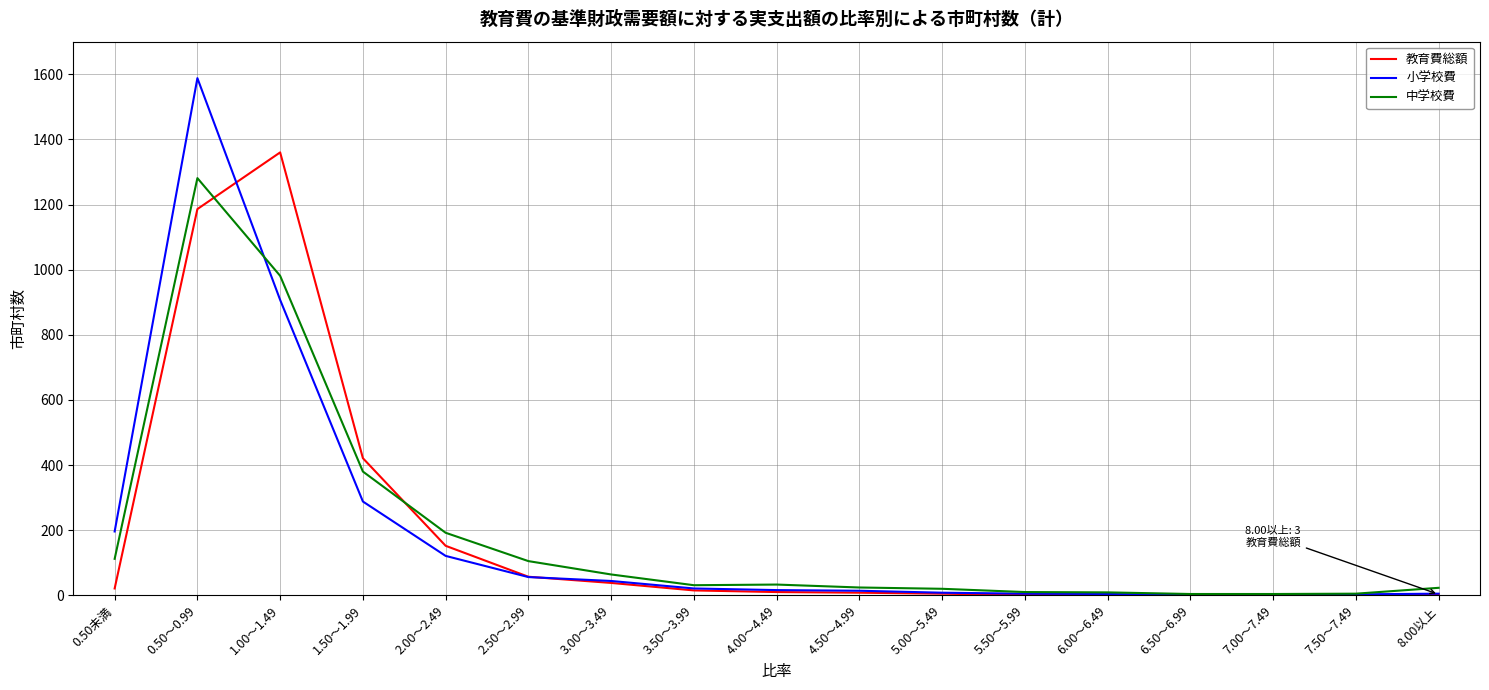

At which label does 教育費総額 reach its peak?

1.00～1.49